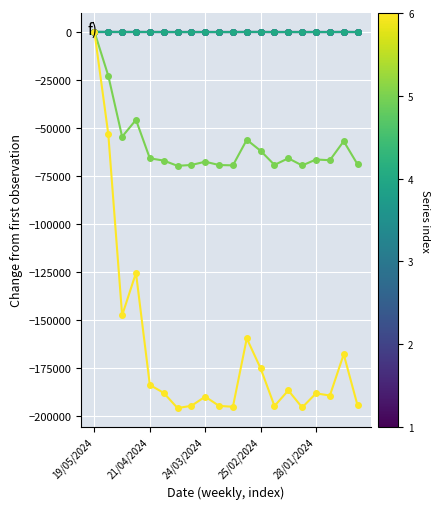

What is the smallest value displayed?

-195801.0